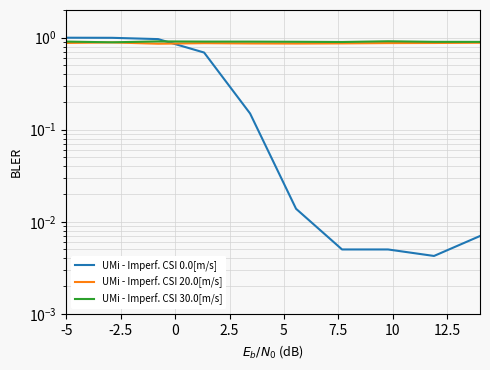

At which category does the chart reach its minimum across all series?

8